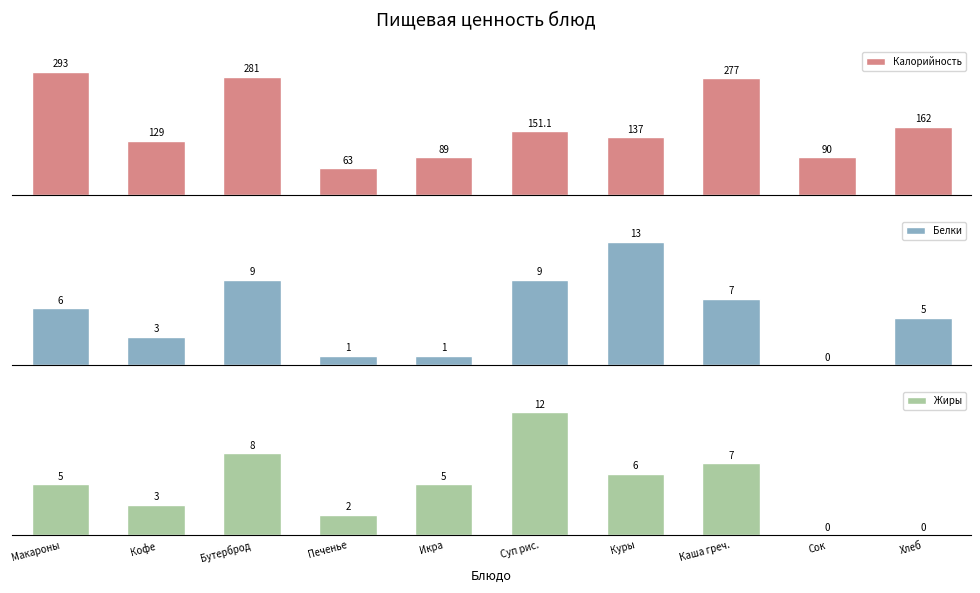

At how many categories does at least one series exceed 266?

3